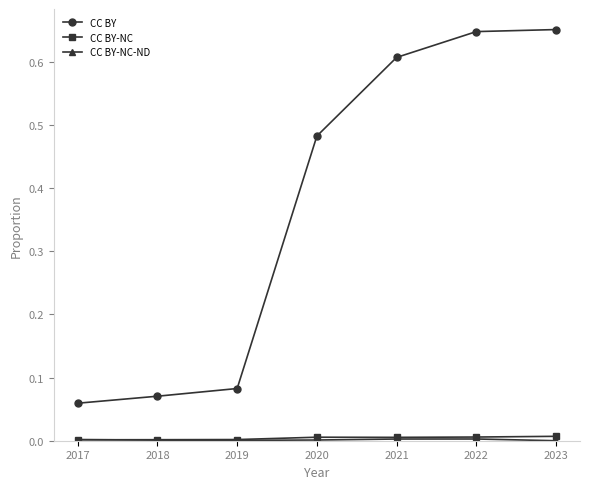

Between 2020 and 2023, which series saw the biggest shift?

CC BY